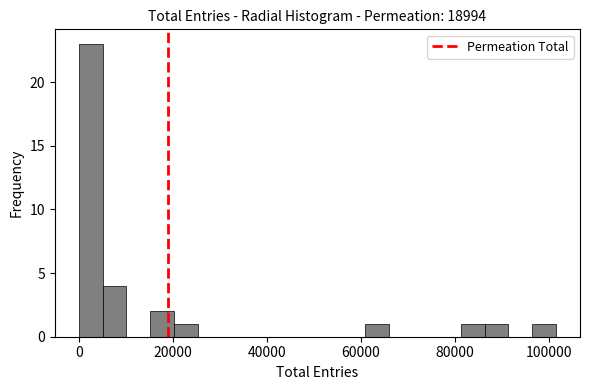

Read against the x-axis, roughly where is the centre of the tallest bar?

2000